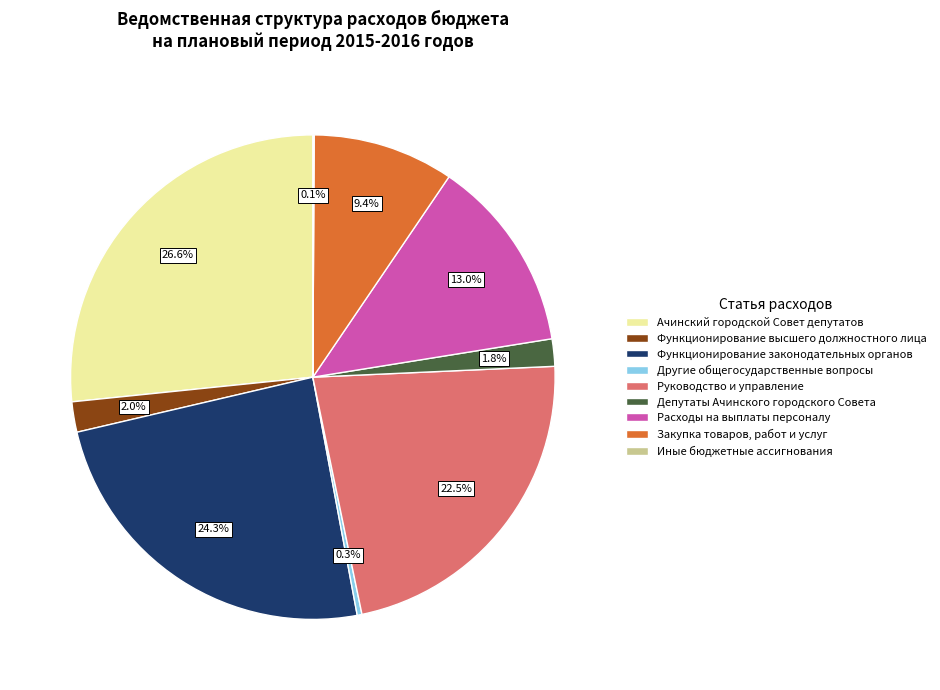

Which slice is the largest?

Ачинский городской Cовет депутатов